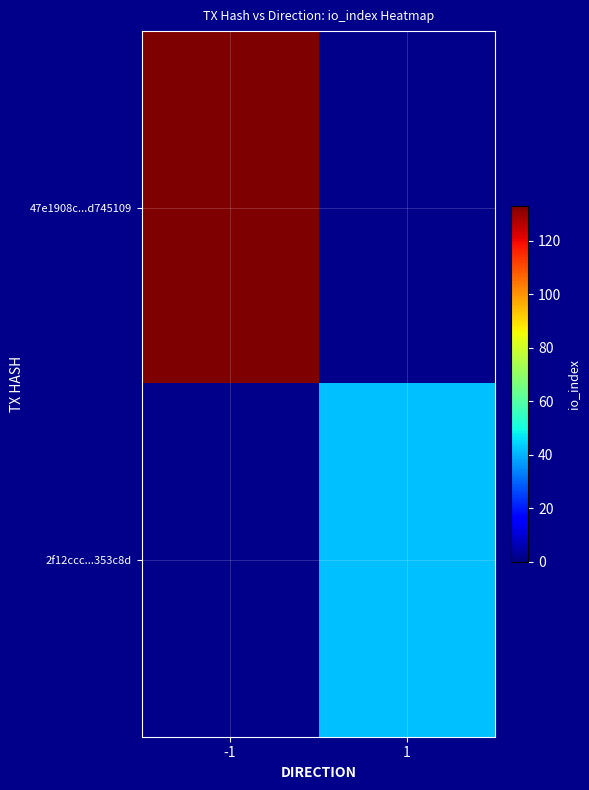

Reading left to right, list all the values displayed in this chart.

47e1908c...d745109: -1=133	1=0
2f12ccc...353c8d: -1=0	1=42